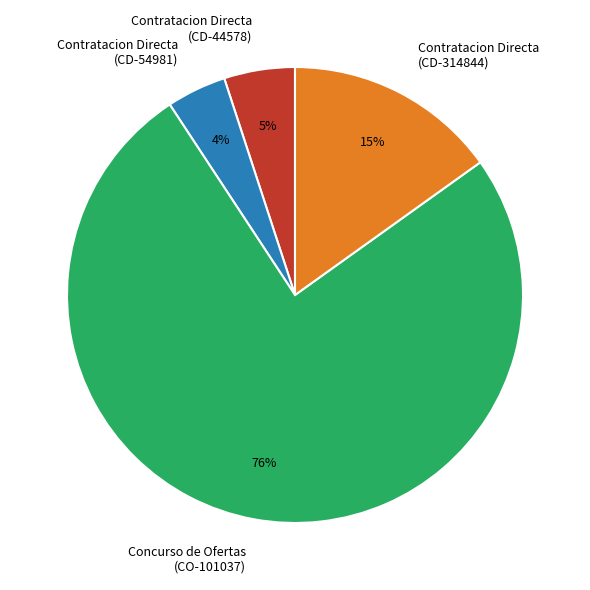

Rank the categories by value from lowest to highest.

Contratacion Directa (CD-54981), Contratacion Directa (CD-44578), Contratacion Directa (CD-314844), Concurso de Ofertas (CO-101037)